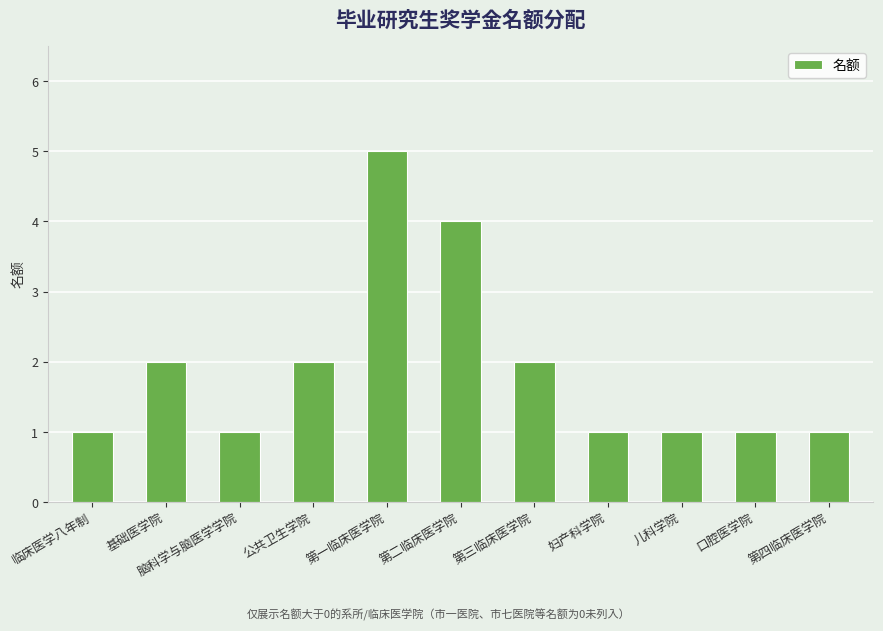

What is the greatest value displayed?

5